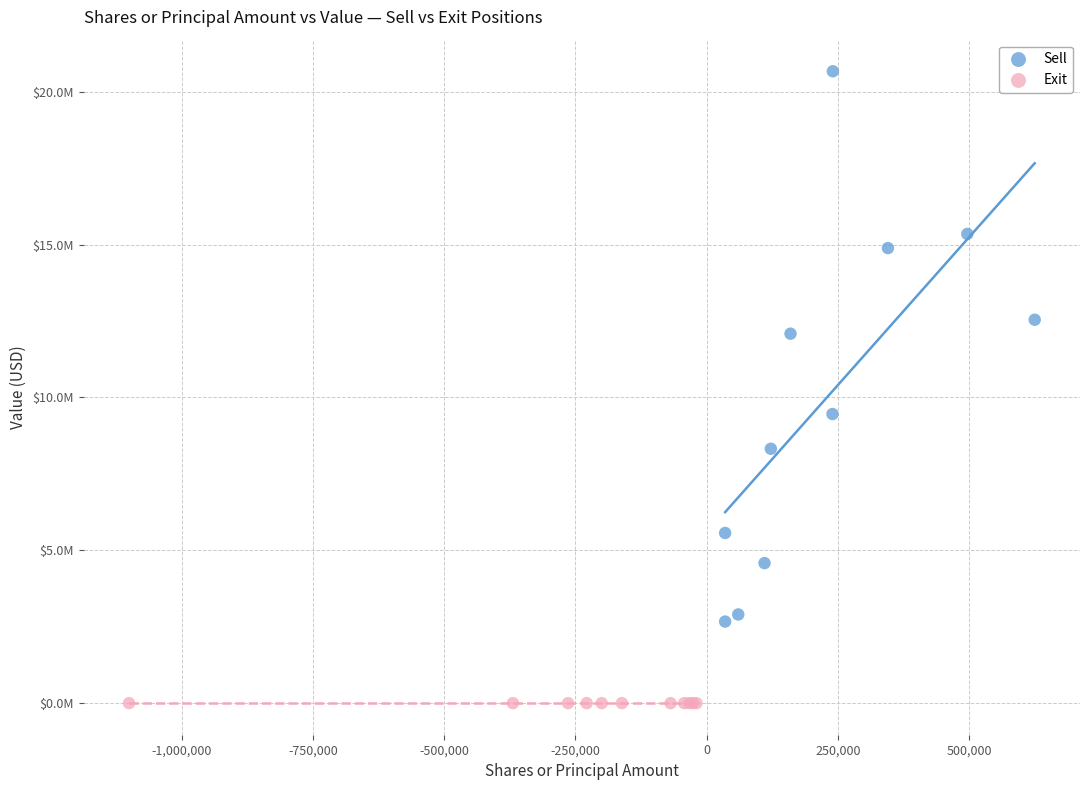

What are all the series names shown in the legend?

Sell, Exit